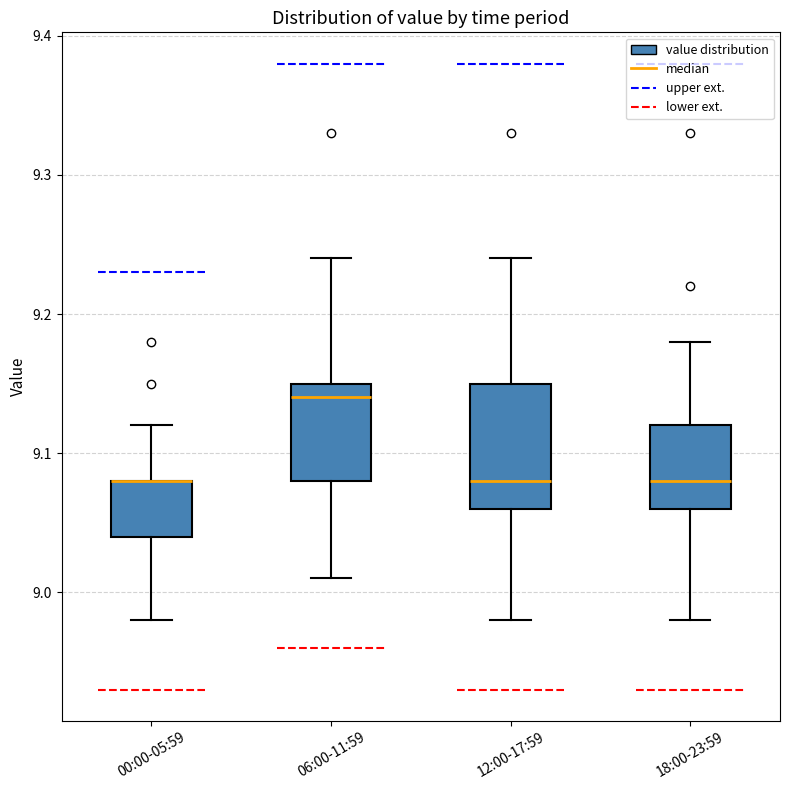

Reading left to right, read every box against the y-axis: the position of its median line, the range the box covers, and the ends of its whiskers. The values are not printed on the chart, so give them approximately, as read against the axis.

00:00-05:59: median 9.08 (drawn on the box's upper edge), box 9.04 to 9.08, whiskers 8.98 to 9.12
06:00-11:59: median 9.14, box 9.08 to 9.15, whiskers 9.01 to 9.24
12:00-17:59: median 9.08, box 9.06 to 9.15, whiskers 8.98 to 9.24
18:00-23:59: median 9.08, box 9.06 to 9.12, whiskers 8.98 to 9.18